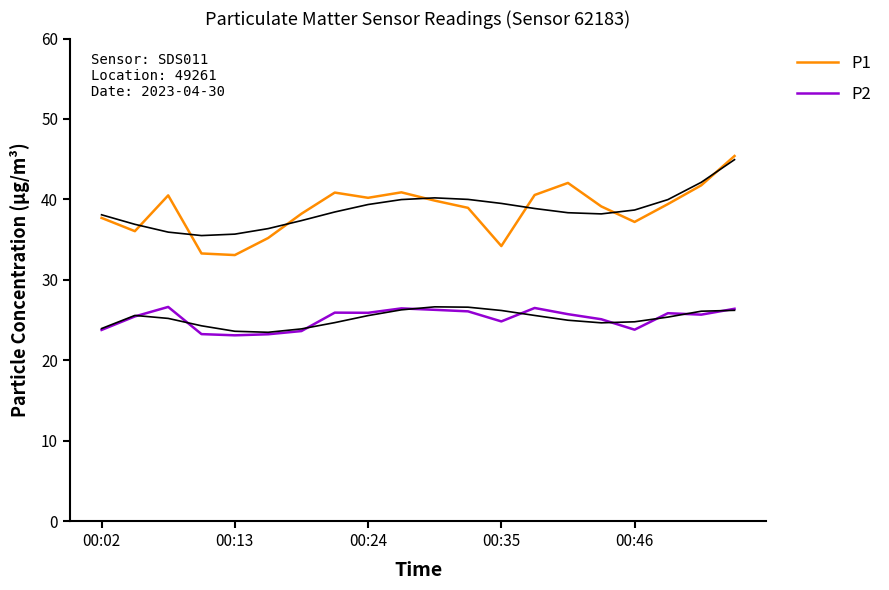

What is the difference between the maximum and minimum values in the P1 series?

12.3